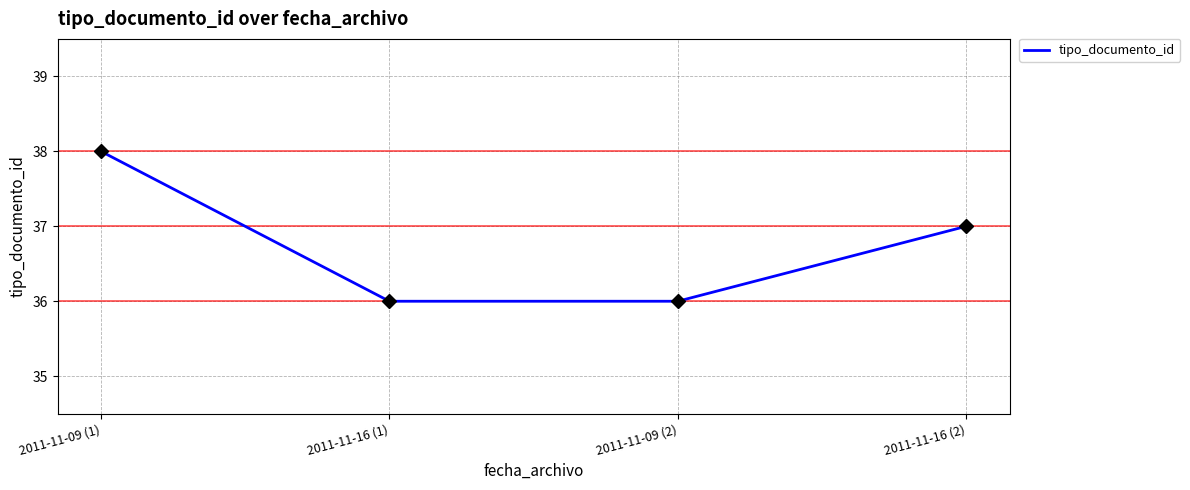

Between 2011-11-09 (1) and 2011-11-16 (2), which is larger?

2011-11-09 (1)